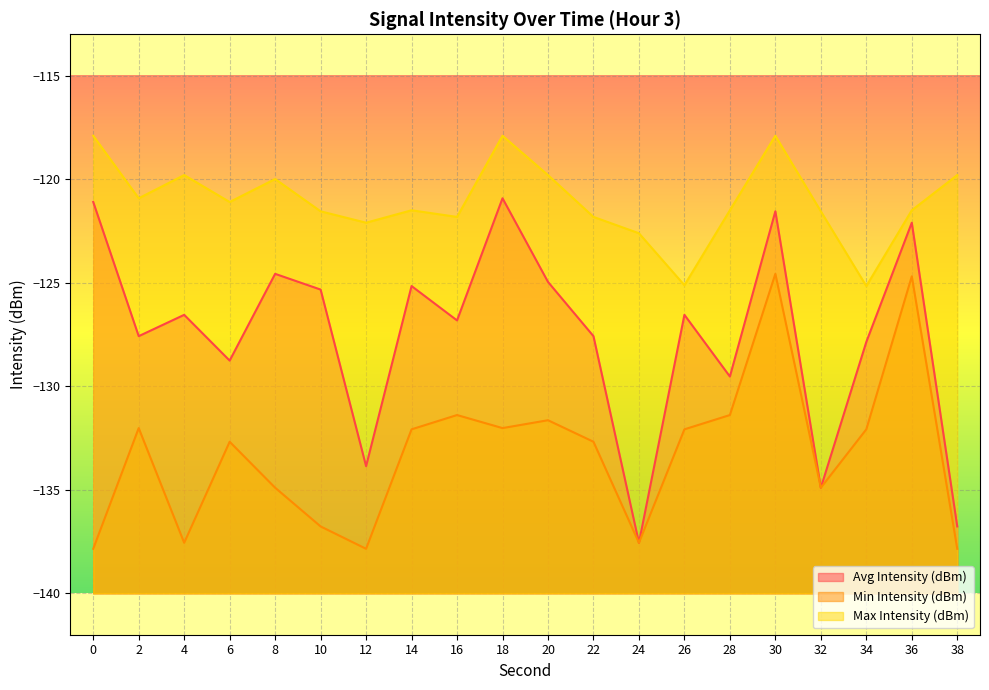

How many values in the Avg Intensity (dBm) series are below -126?

12